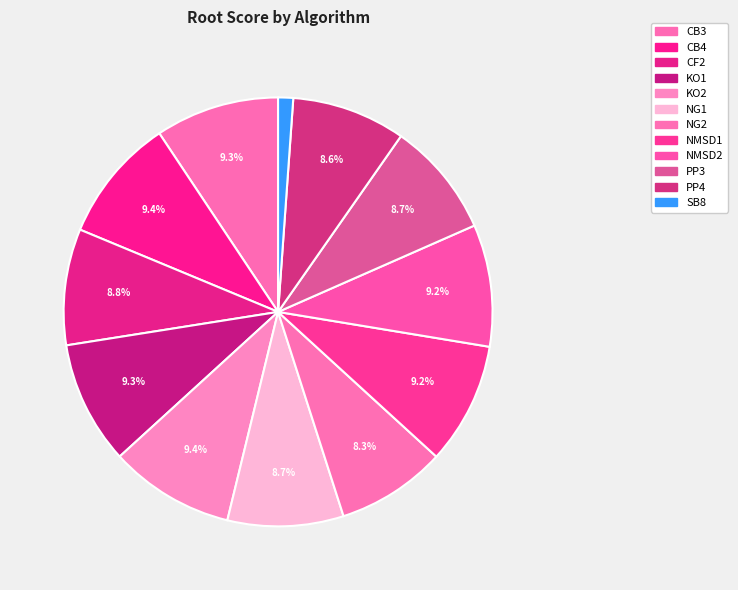

What is the change in value from CF2 to PP3?

-0.5